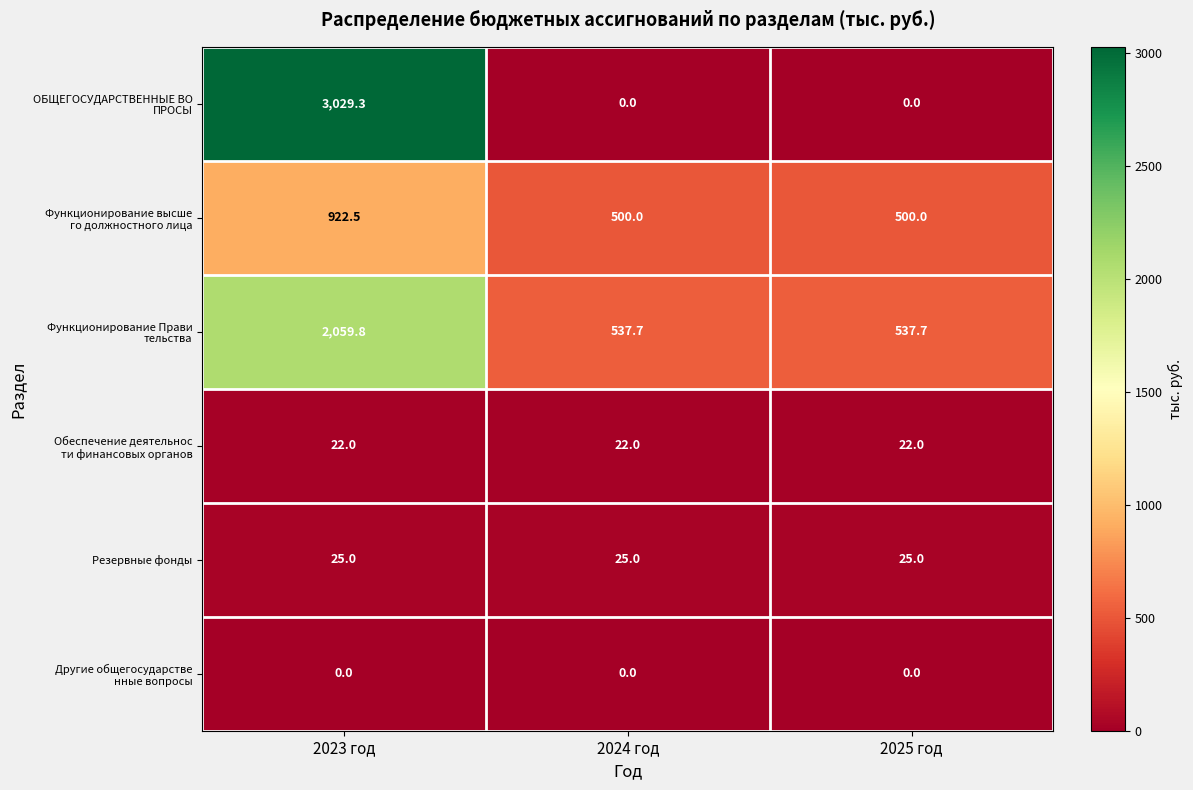

What is the total value across all series at 2023 год?

6058.6